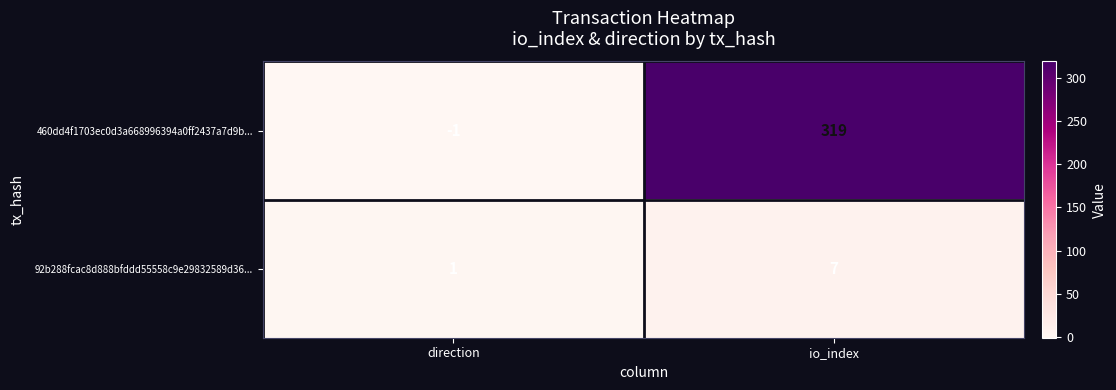

True or false: 460dd4f1703ec0d3a668996394a0ff2437a7d9b... has a value of -1 at direction.

True